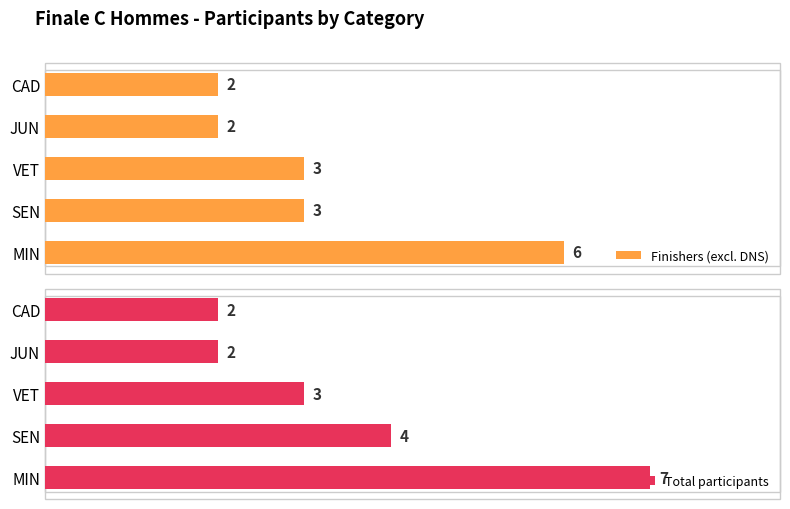

At which label is Total participants closest to 4?

SEN